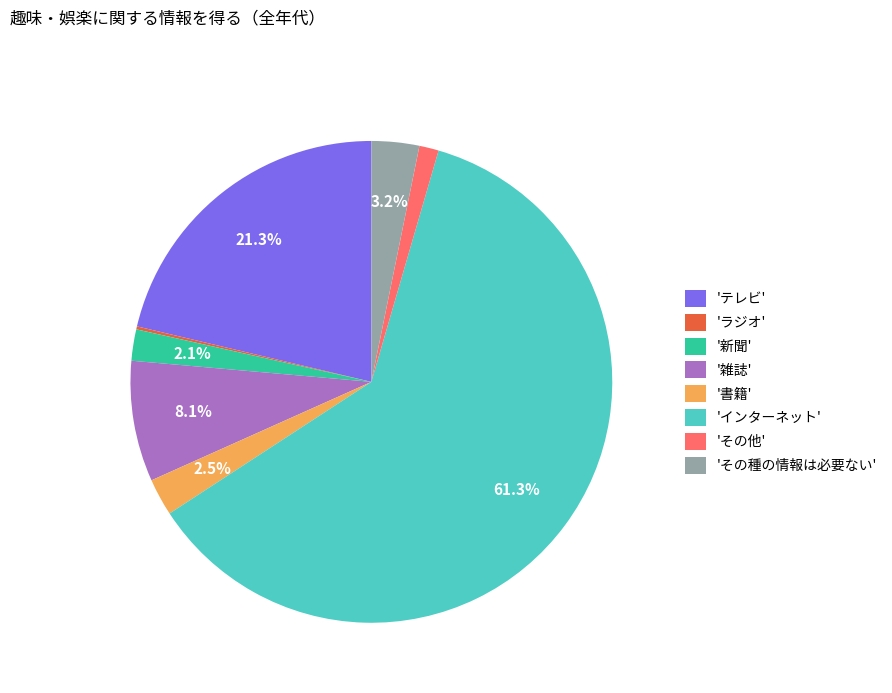

What is the largest slice in the pie chart?

'インターネット'